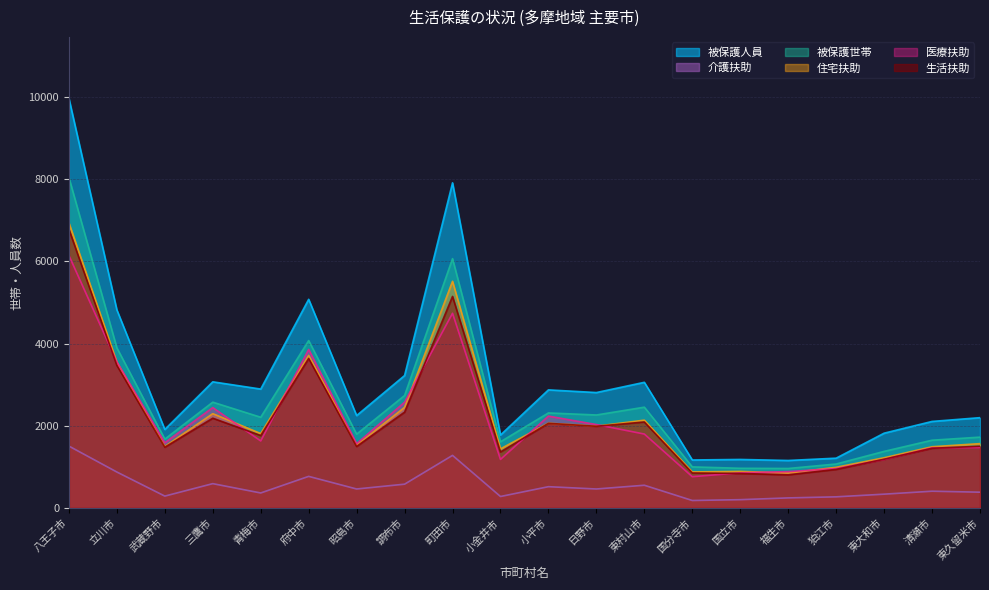

What is the difference between the highest and lowest values at 日野市?

2347